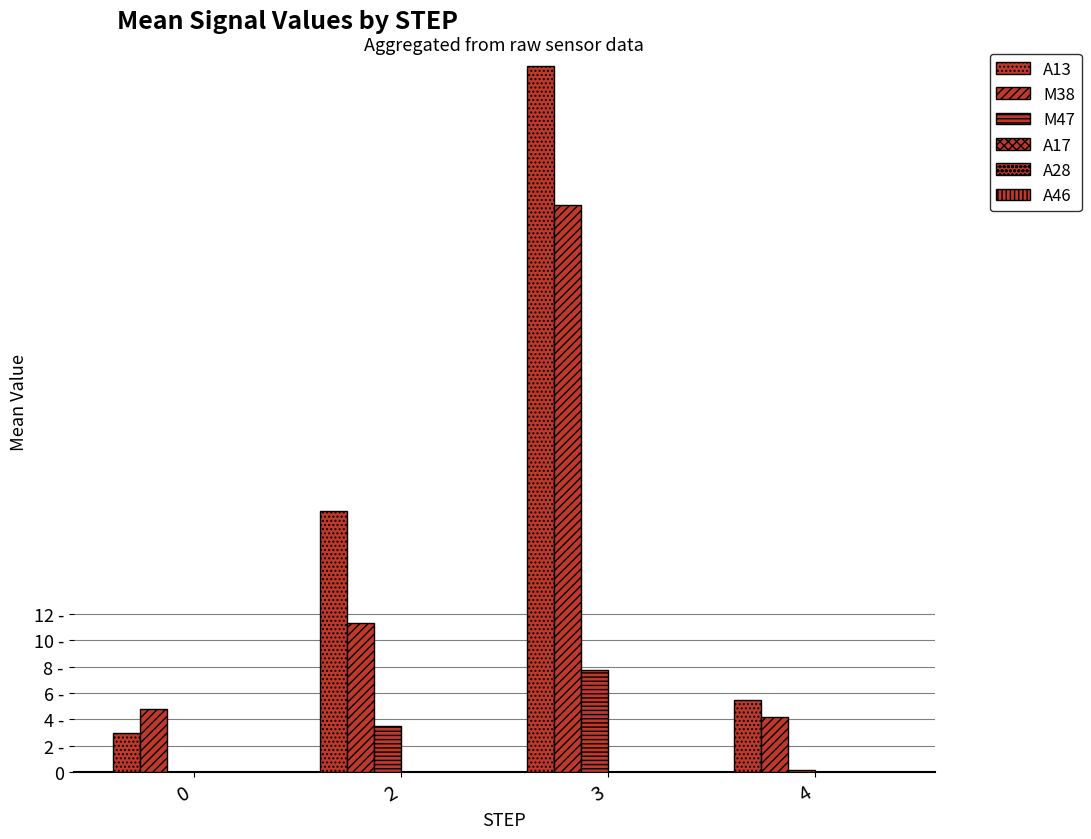

Which series has the widest spread of values?

A13